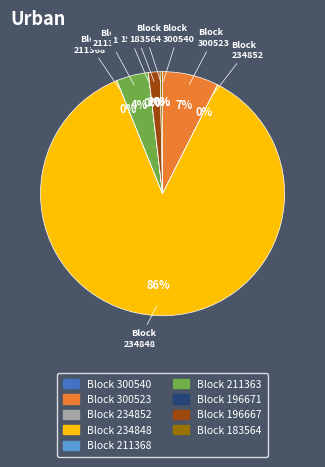

Is there a majority slice in this chart?

Yes